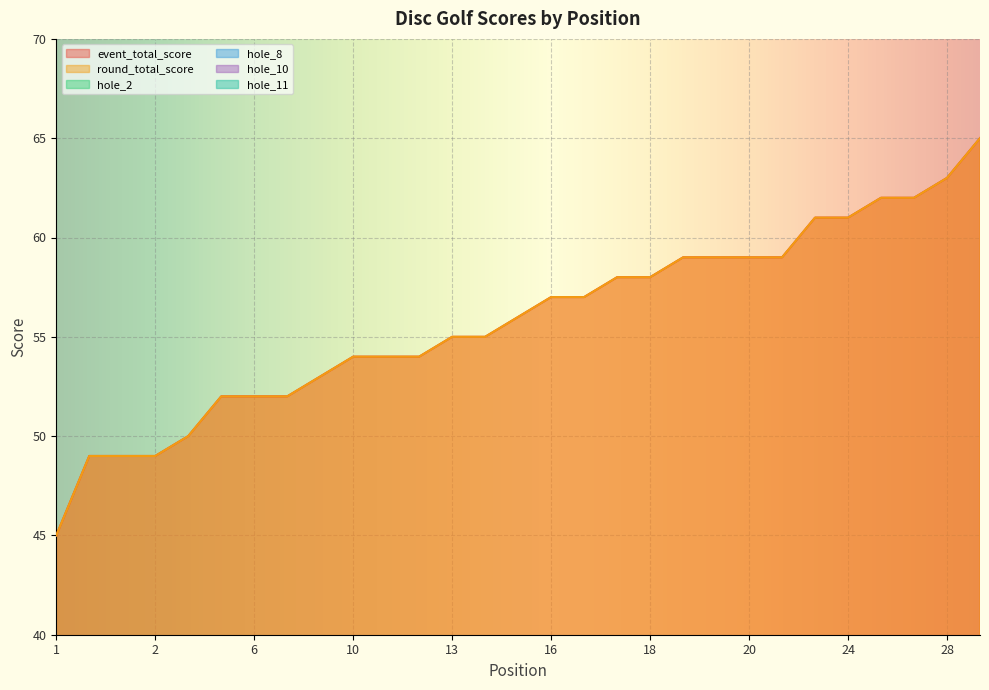

At which category is the sum across all series the highest?

29